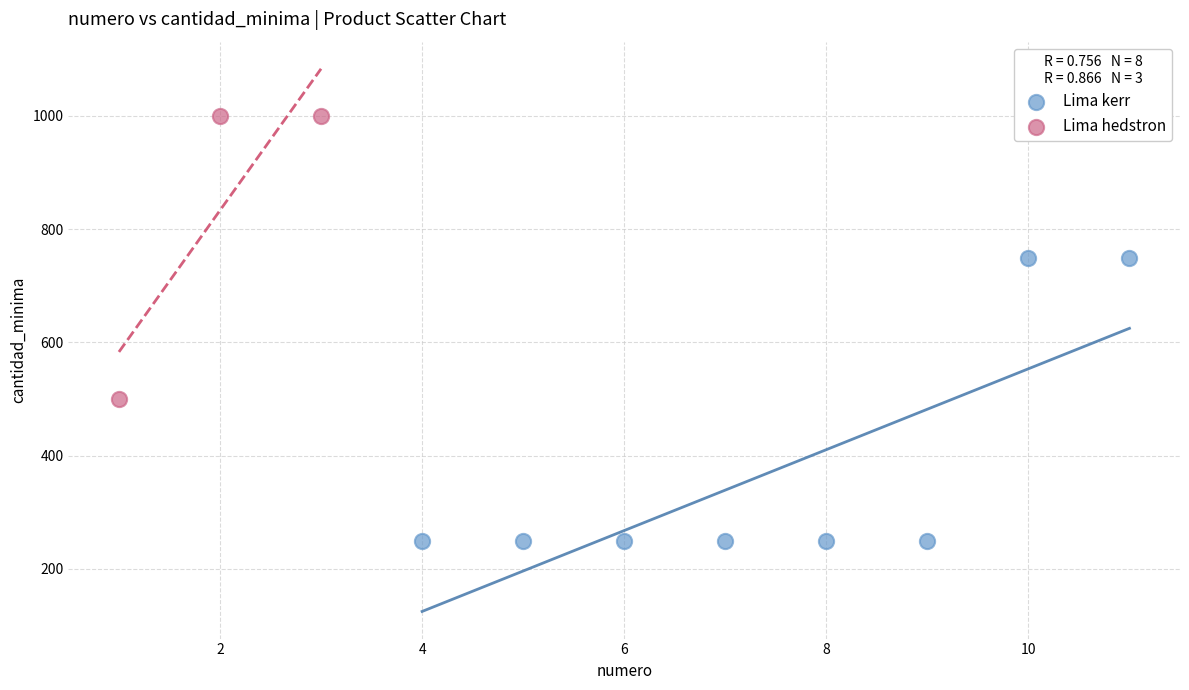

Which series has the widest spread of Y values?

Lima kerr